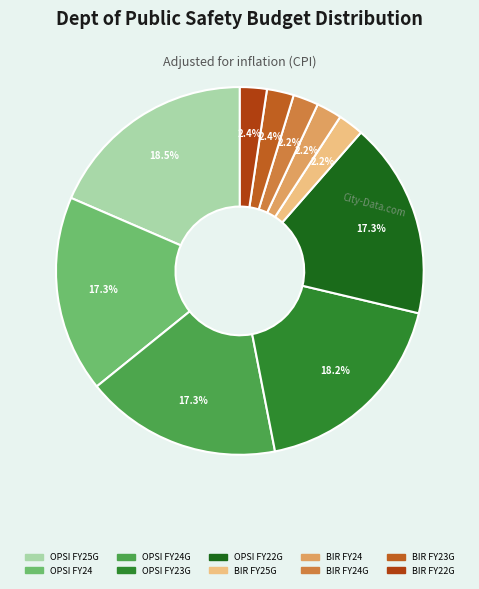

How many segments does this pie chart have?

10